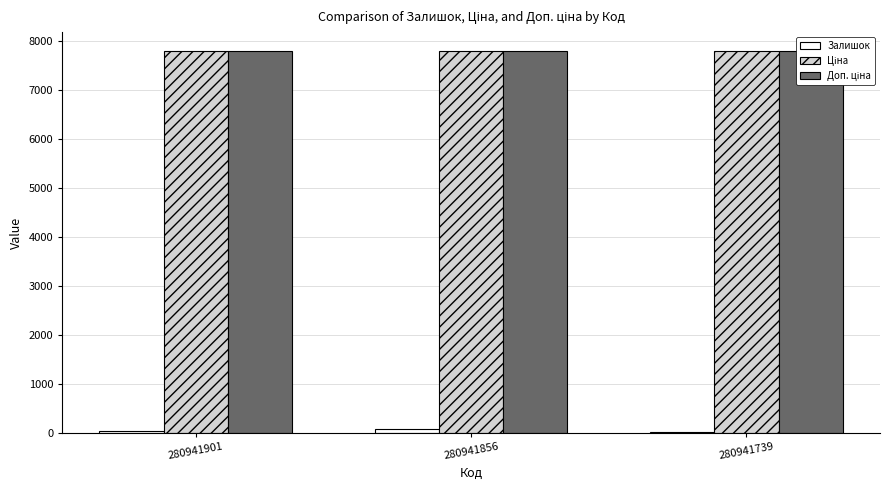

At which label does Залишок first exceed 39?

280941856